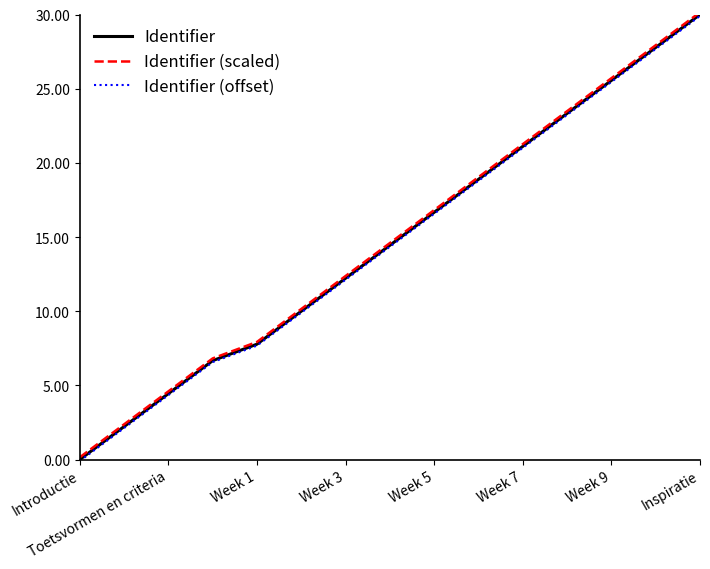

True or false: Identifier (scaled) and Identifier intersect in this chart.

False